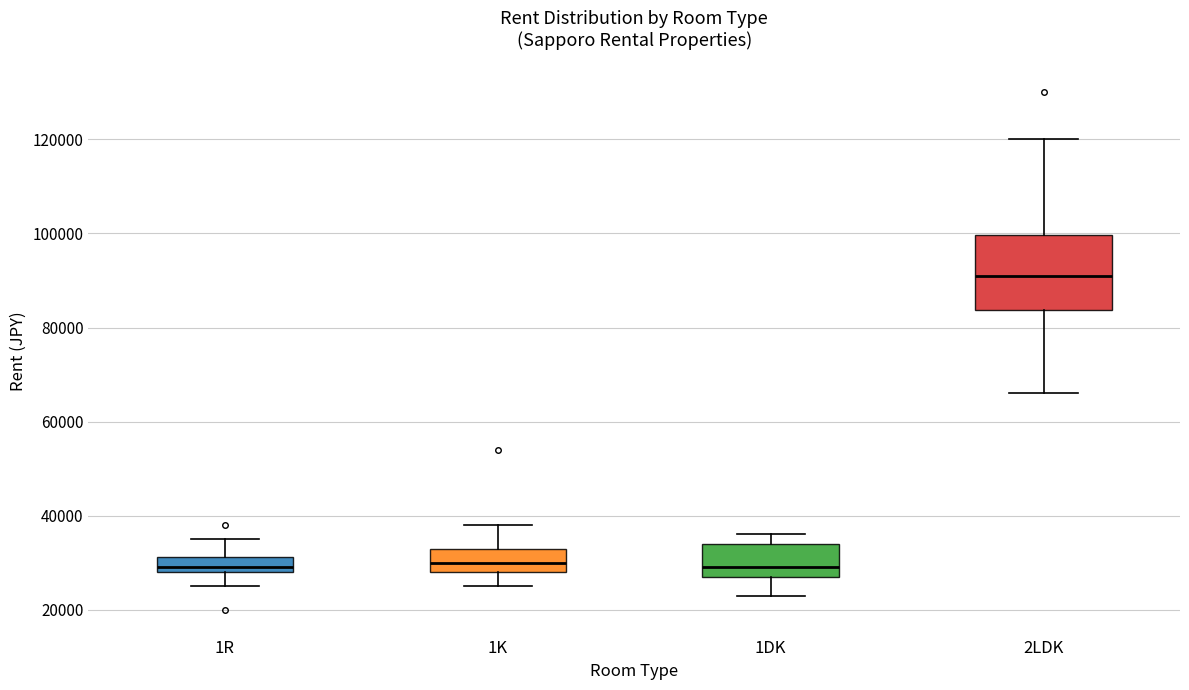

Where does the median line of the box for 1DK sit on the y-axis? The values are not printed on the chart, so give them approximately, as read against the axis.

30000